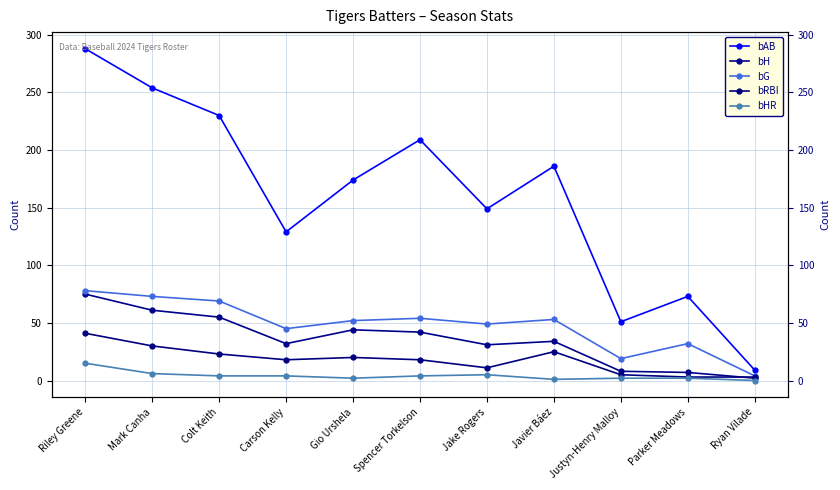

What is the difference between the maximum and minimum values in the bHR series?

15